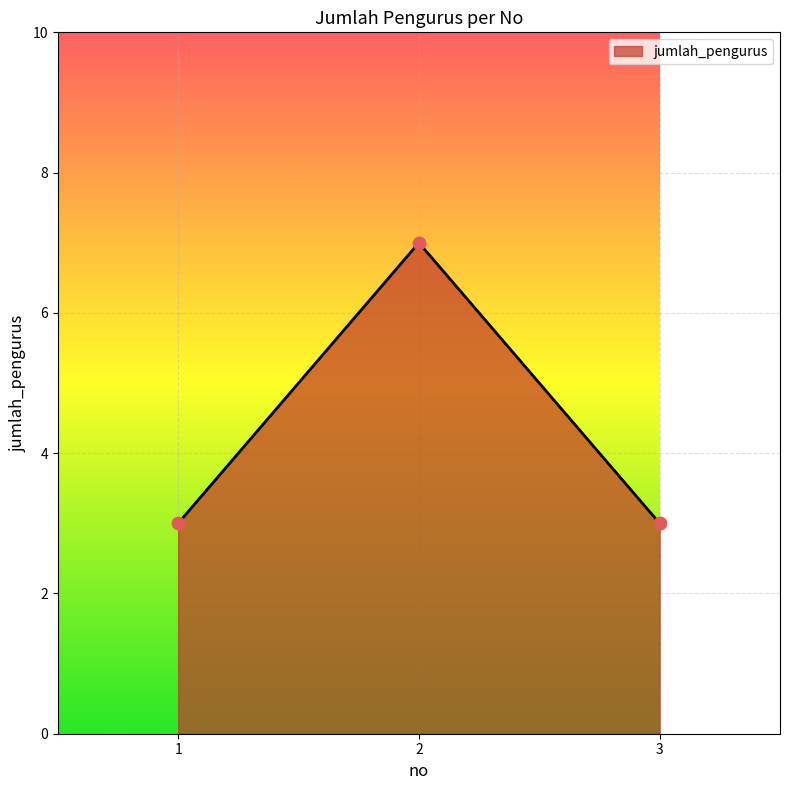

Between 2 and 1, which is larger?

2